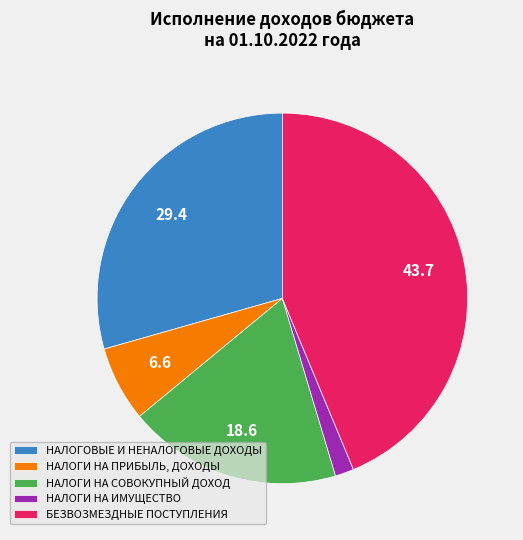

Between НАЛОГОВЫЕ И НЕНАЛОГОВЫЕ ДОХОДЫ and НАЛОГИ НА ПРИБЫЛЬ, ДОХОДЫ, which is larger?

НАЛОГОВЫЕ И НЕНАЛОГОВЫЕ ДОХОДЫ